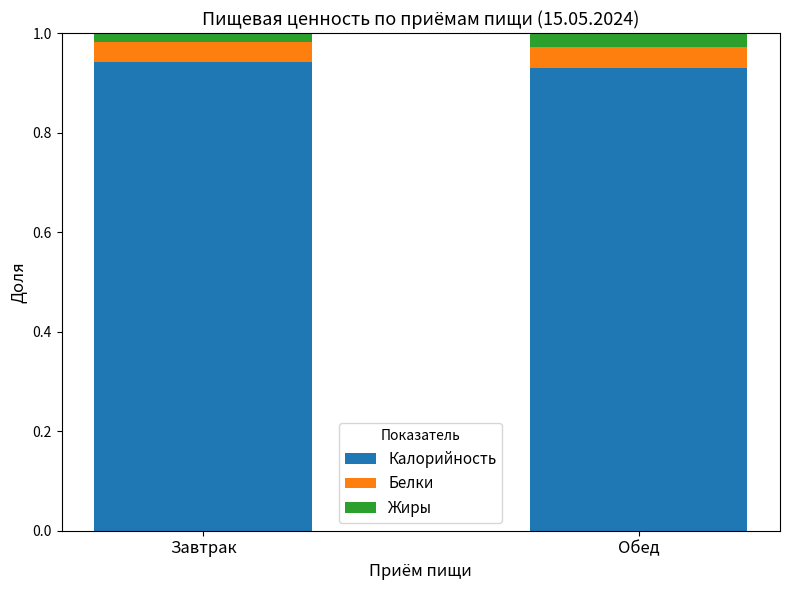

The value of Калорийность at Обед is 0.2. True or false?

False